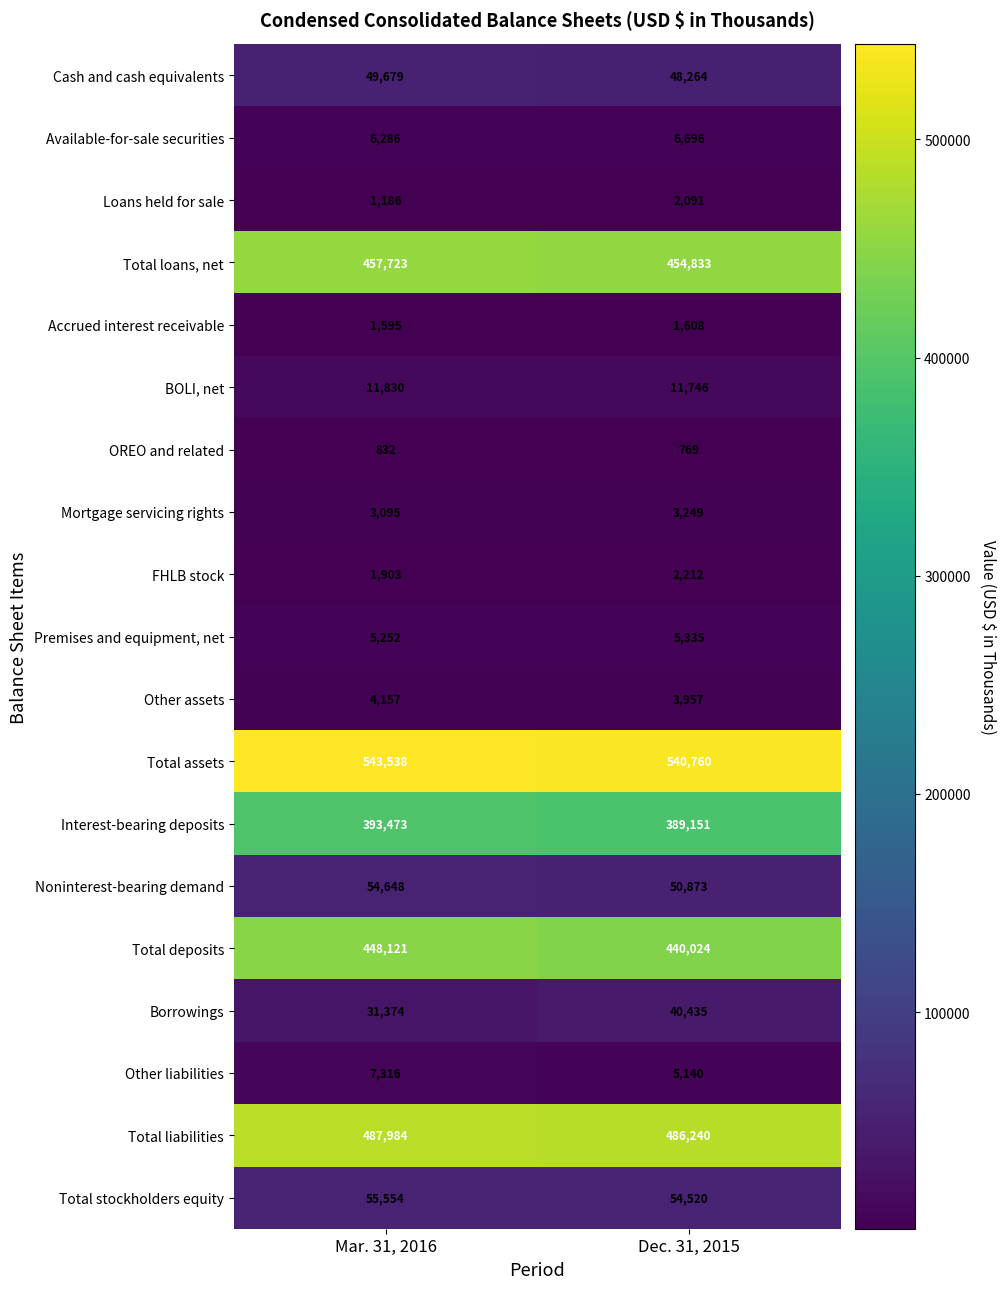

How many distinct data groups are displayed?

19